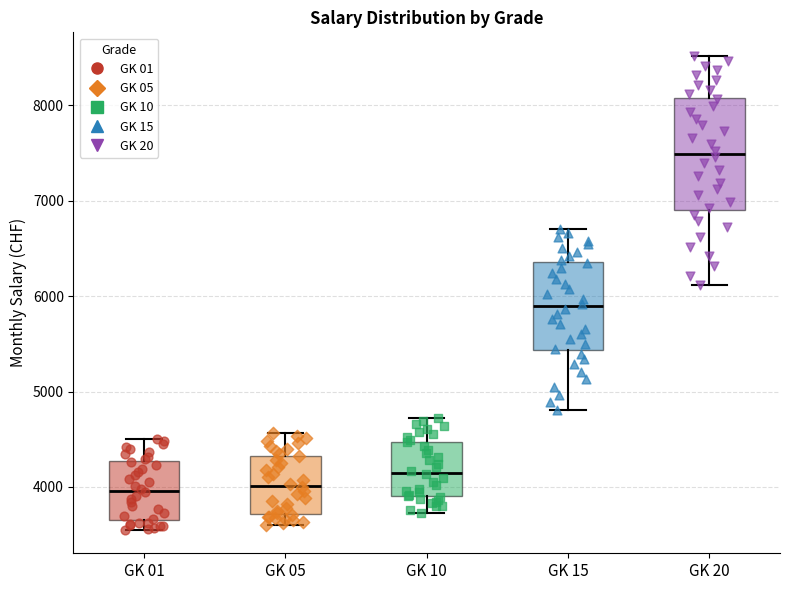

Which box is the tallest, from its lower edge to its upper edge?

GK 20